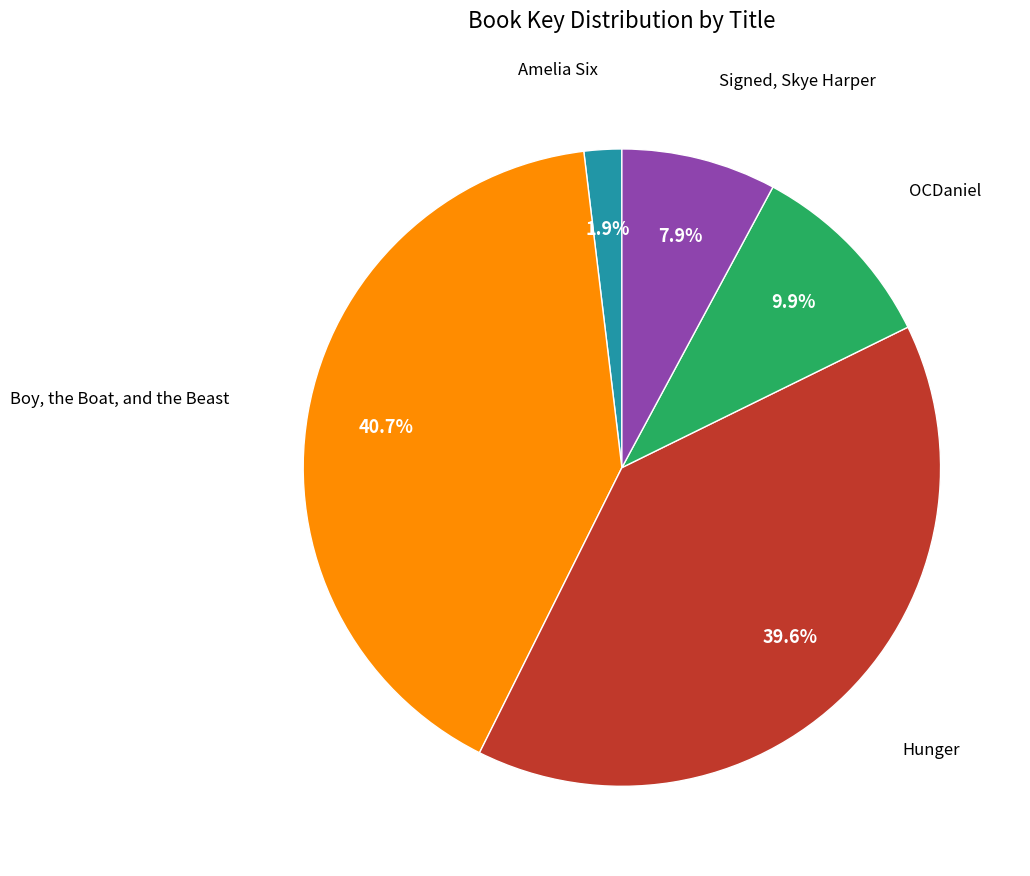

Is there any slice that represents more than half of the pie?

No